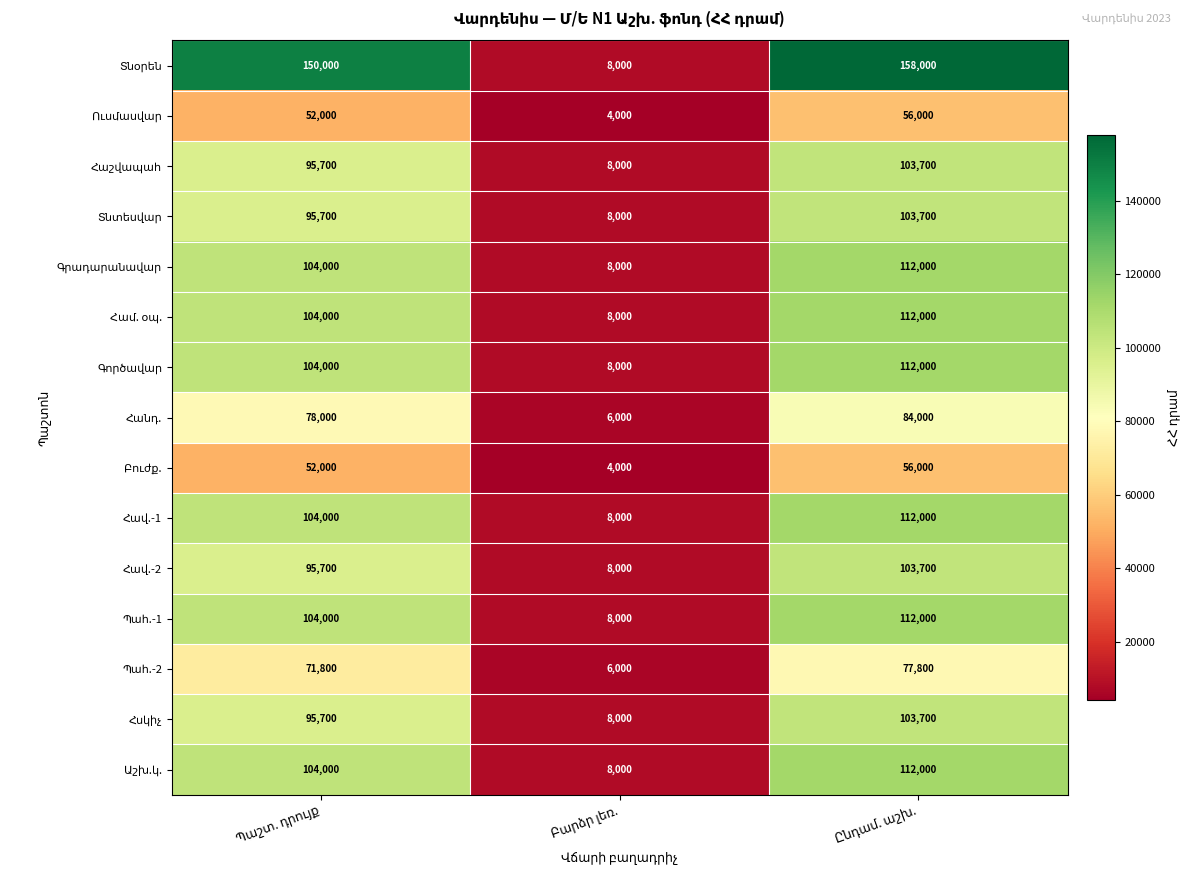

What is the maximum value shown in the chart?

158000